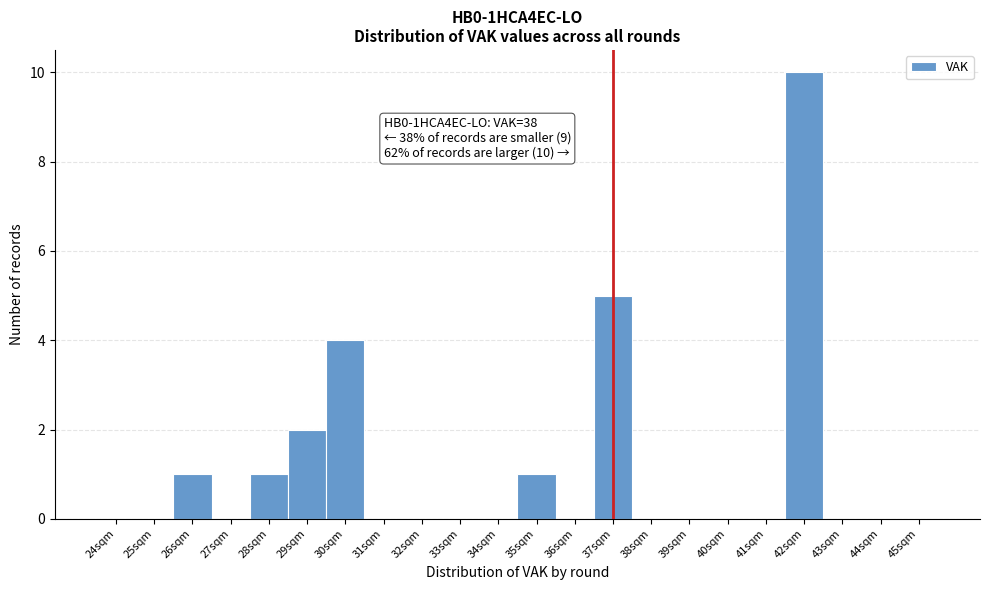

Reading left to right, transcribe all the data shown in this chart.

24sqm=0	25sqm=0	26sqm=1	27sqm=0	28sqm=1	29sqm=2	30sqm=4	31sqm=0	32sqm=0	33sqm=0	34sqm=0	35sqm=1	36sqm=0	37sqm=5	38sqm=0	39sqm=0	40sqm=0	41sqm=0	42sqm=10	43sqm=0	44sqm=0	45sqm=0